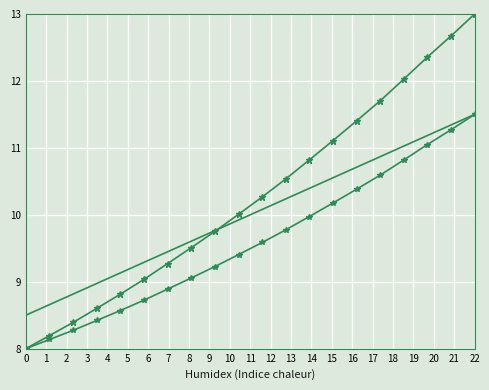

Is it true that Intensity equals 5.8 at 13?

False